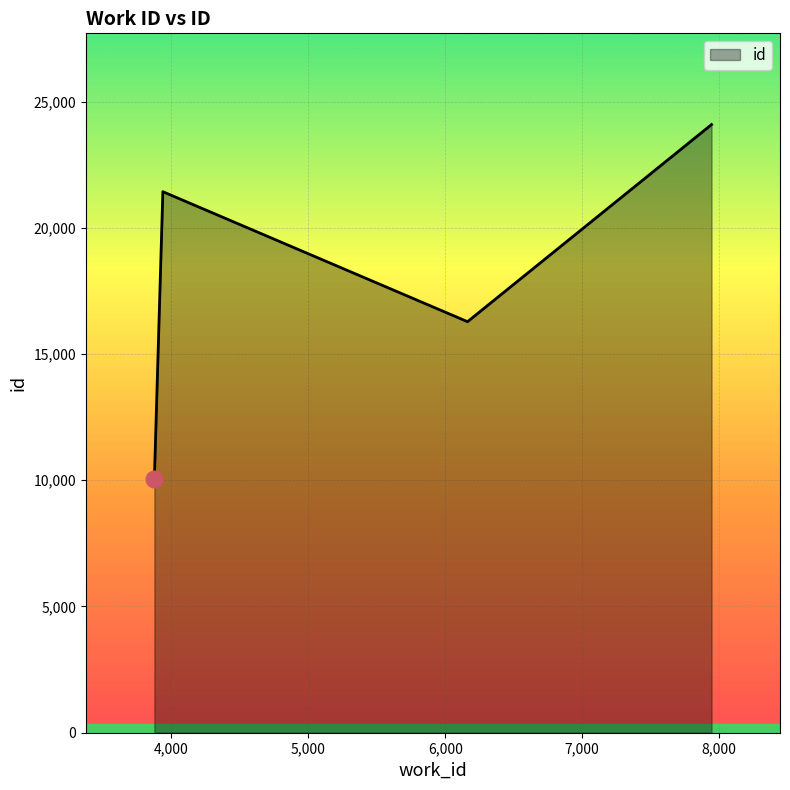

How many lines are shown in the chart?

1